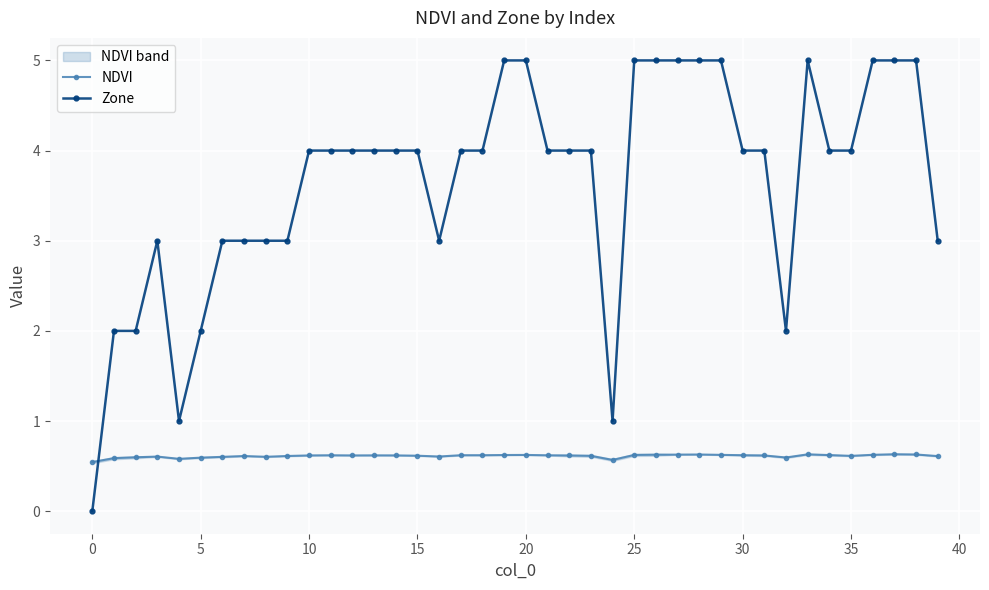

Count the NDVI values in the range 0 to 1.

40